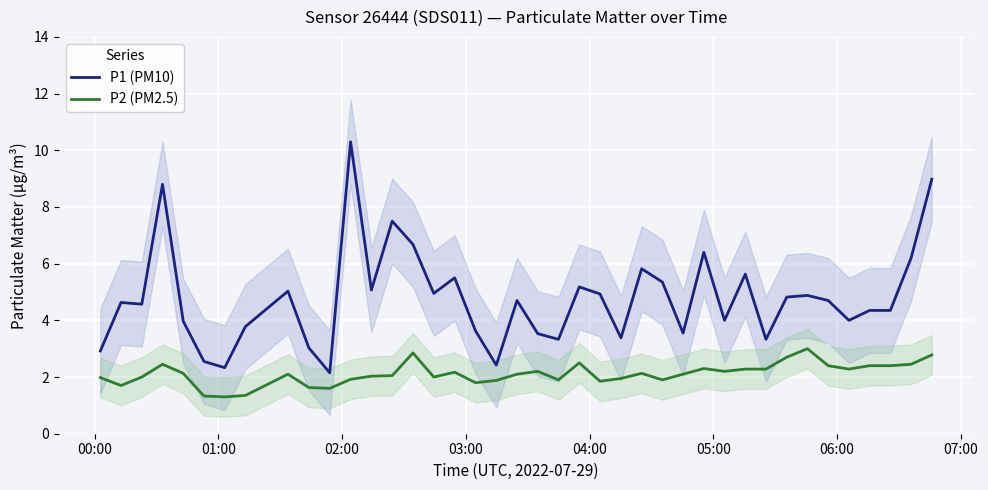

True or false: P2 (PM2.5) and P1 (PM10) cross at least once.

False